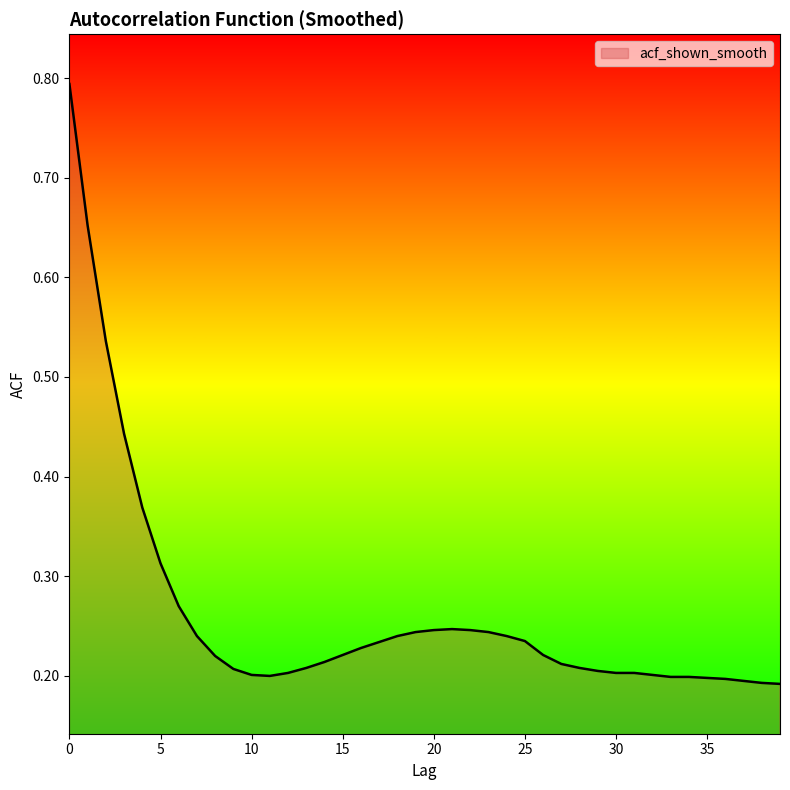

What is the difference between the maximum and minimum values?

0.6